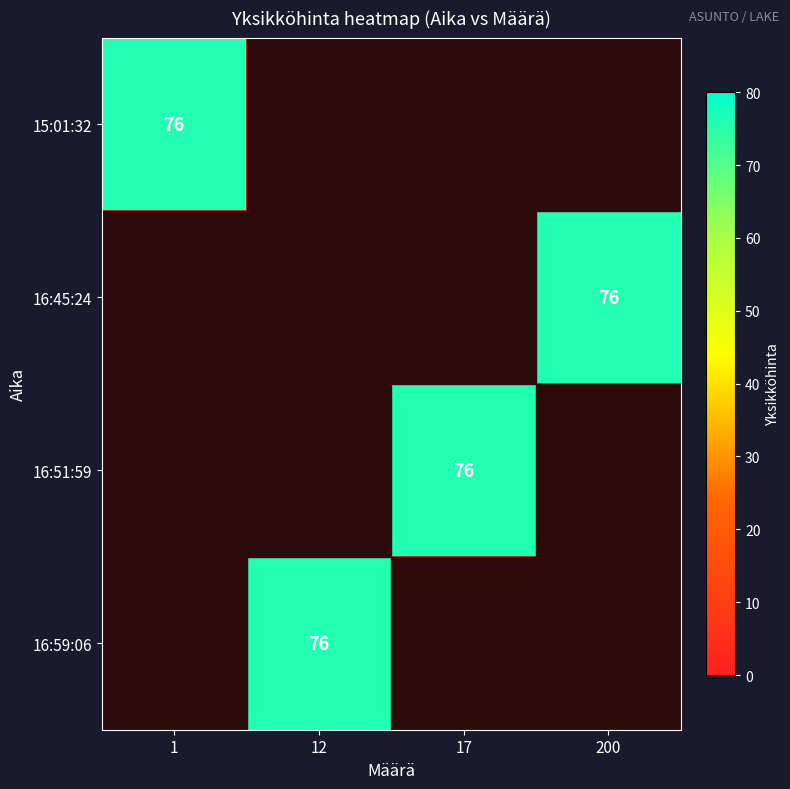

True or false: 15:01:32 has a value of 76 at 1.

True